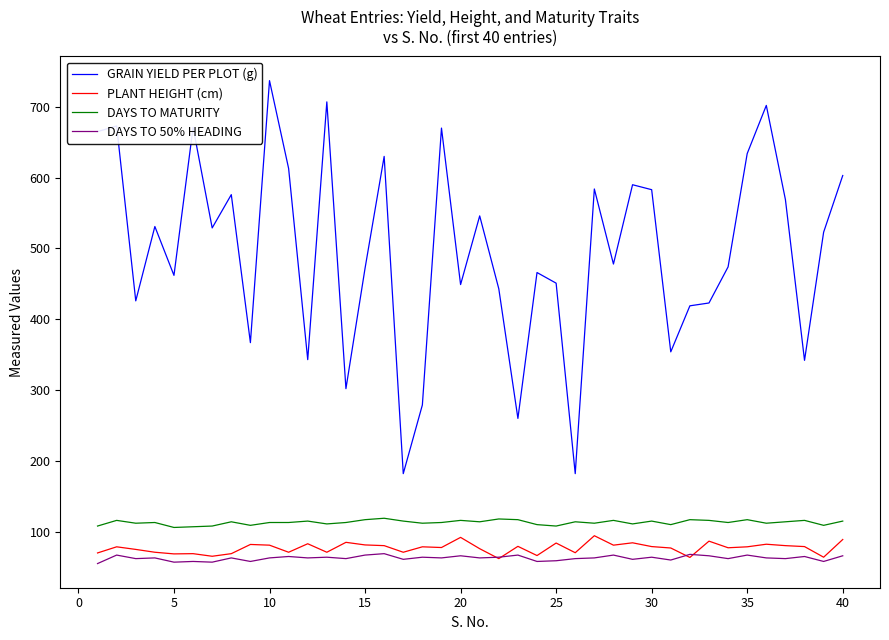

Which series has the widest spread of values?

GRAIN YIELD PER PLOT (g)